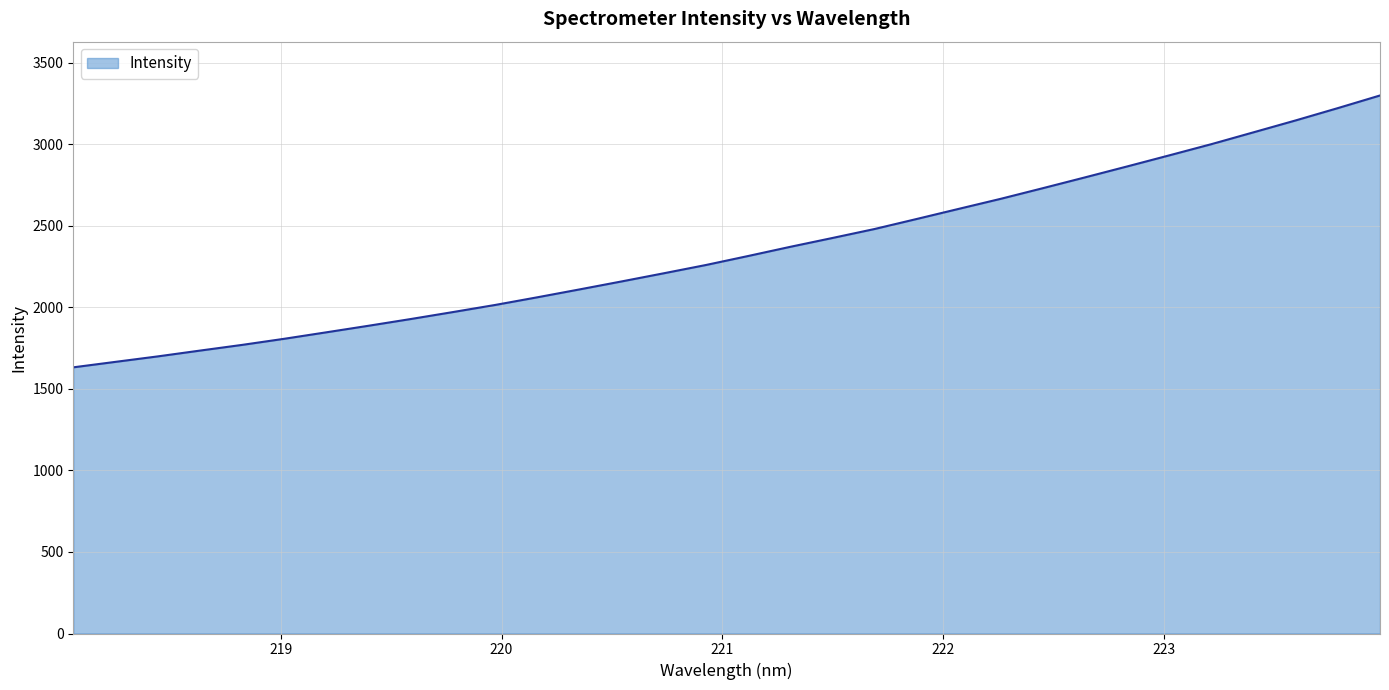

What is the maximum value shown in the chart?

3300.3